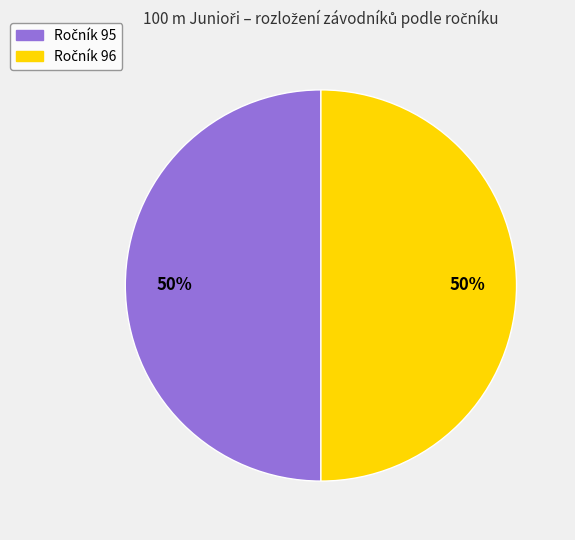

To the nearest percent, what is the average slice percentage?

50%